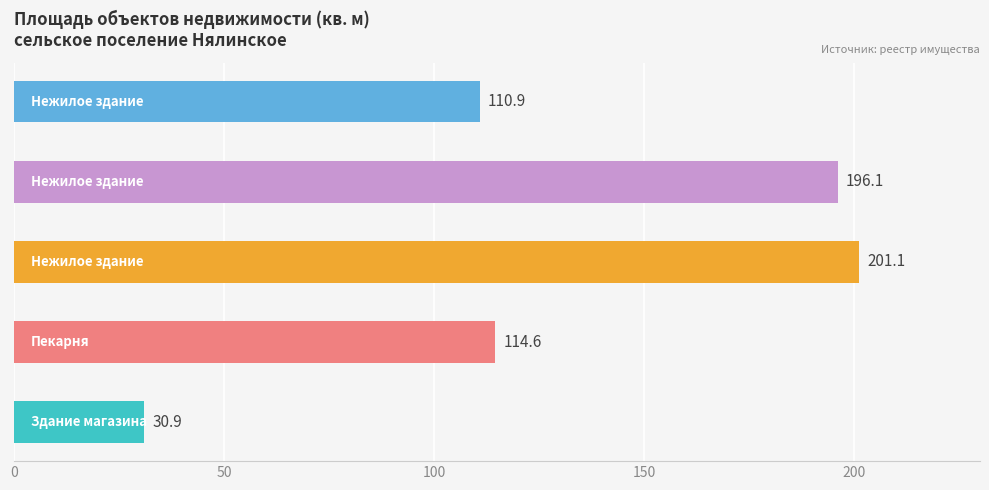

How many data points does each series have?

5